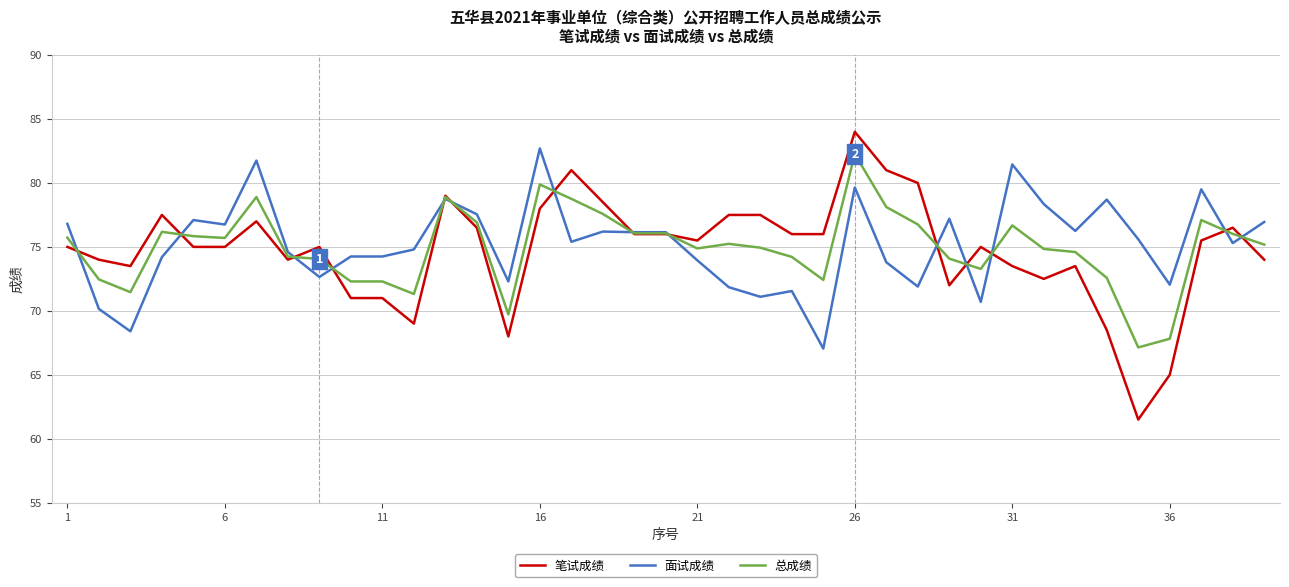

Which series has the largest range (max minus min)?

笔试成绩